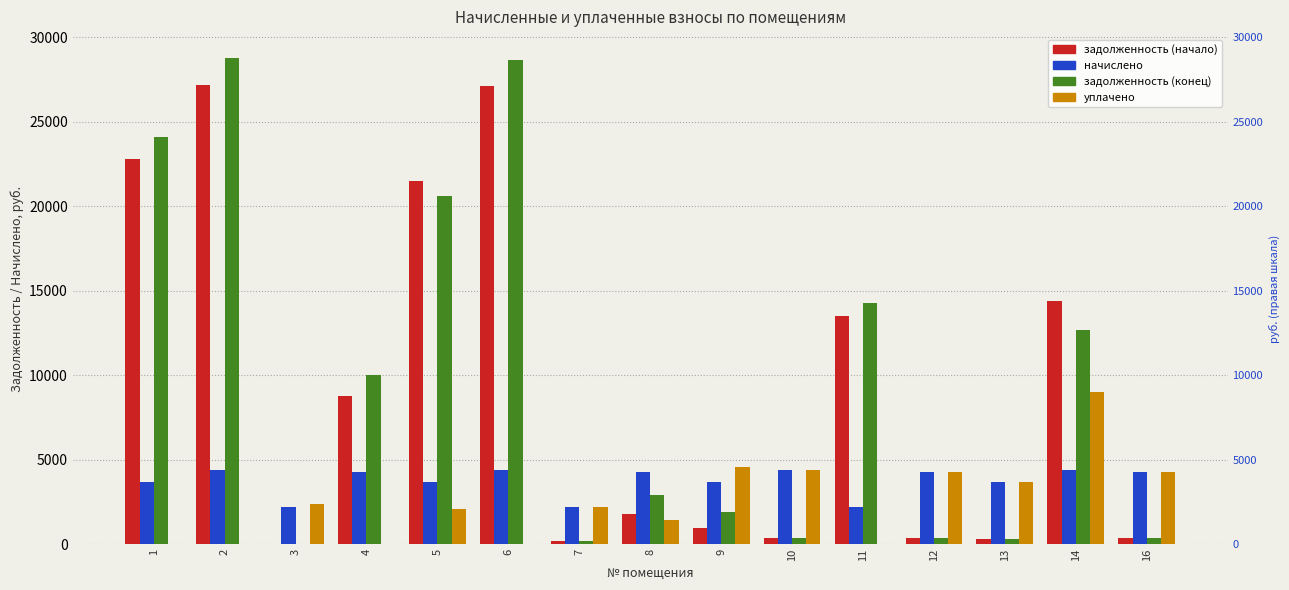

Are the bars horizontal?

No